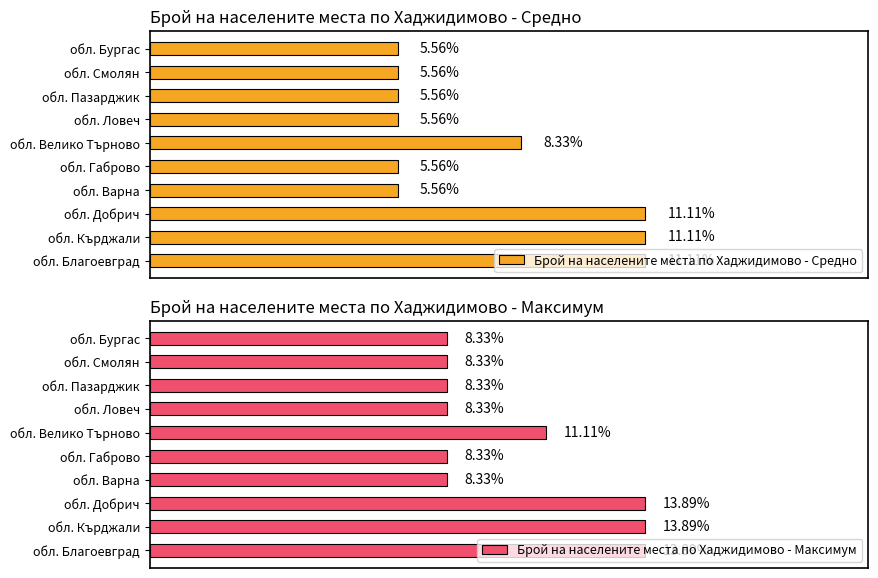

At which label is Брой на населените места по Хаджидимово - Средно closest to 8?

обл. Велико Търново